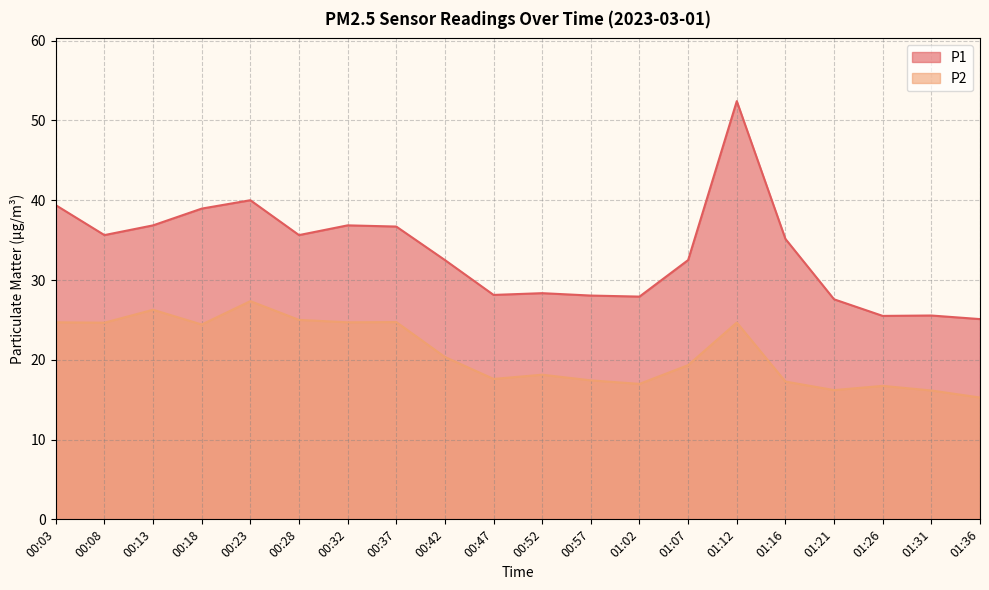

Rank the series by their maximum value, from lowest to highest.

P2, P1